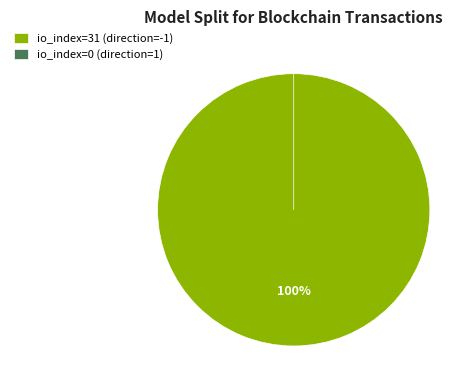

Does io_index=0 (direction=1) account for over 50% of the chart?

No